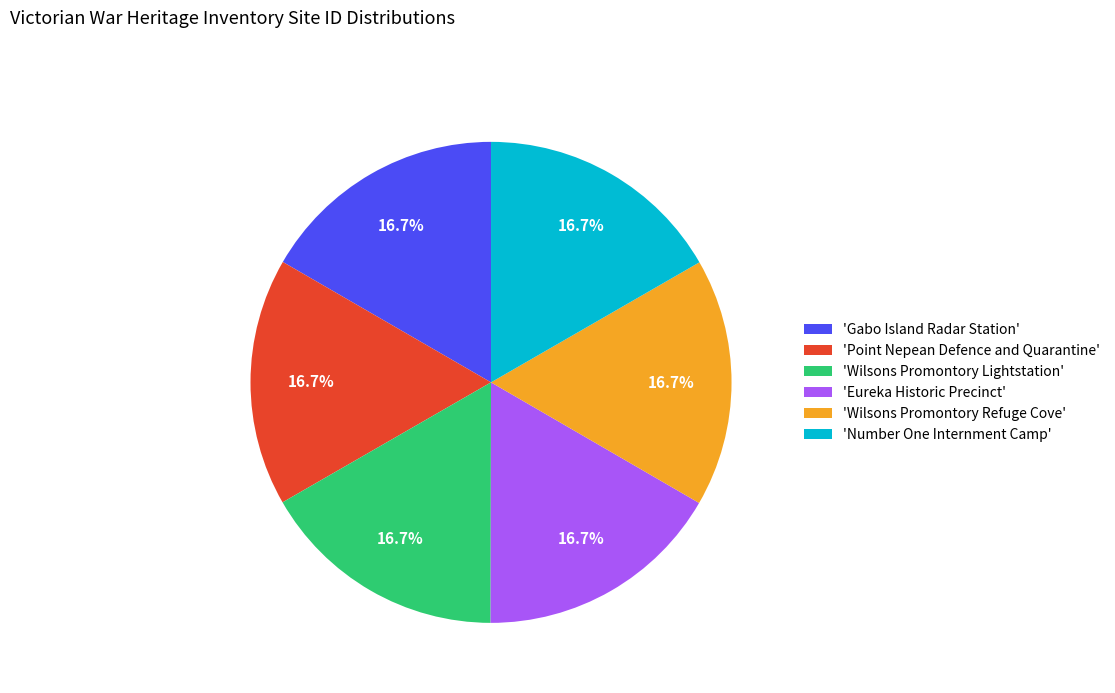

What is the total percentage of 'Eureka Historic Precinct' and 'Wilsons Promontory Refuge Cove'?

33.3%